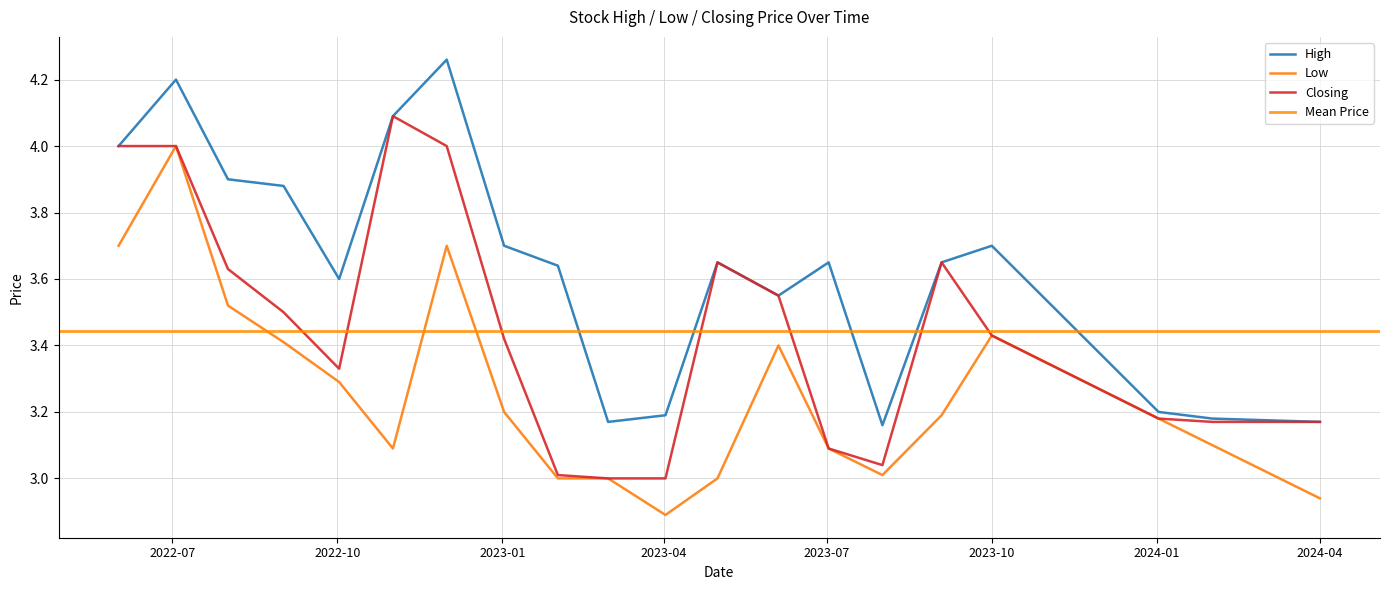

What is the difference between the maximum and minimum values in the High series?

1.1